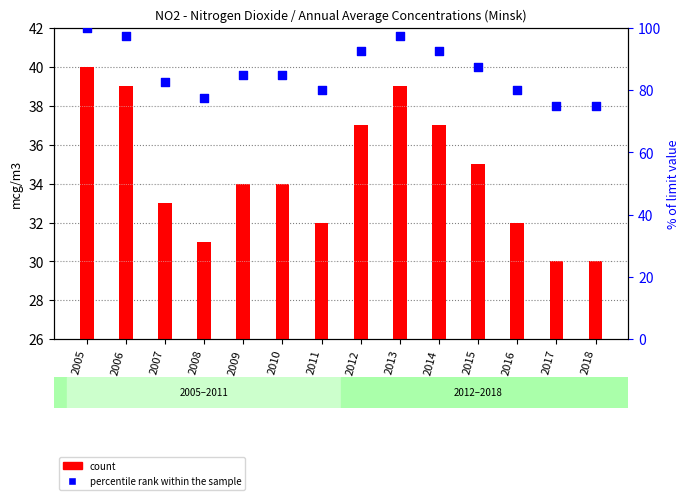

What are all the series names shown in the legend?

count, percentile rank within the sample